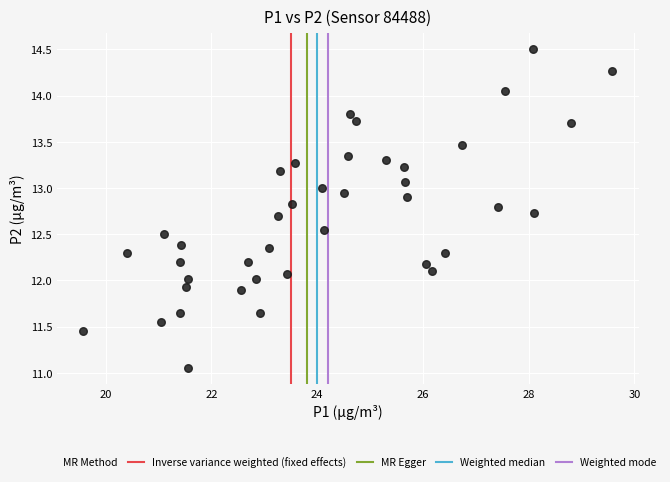

What is the range of X values (max minus min)?

10.0